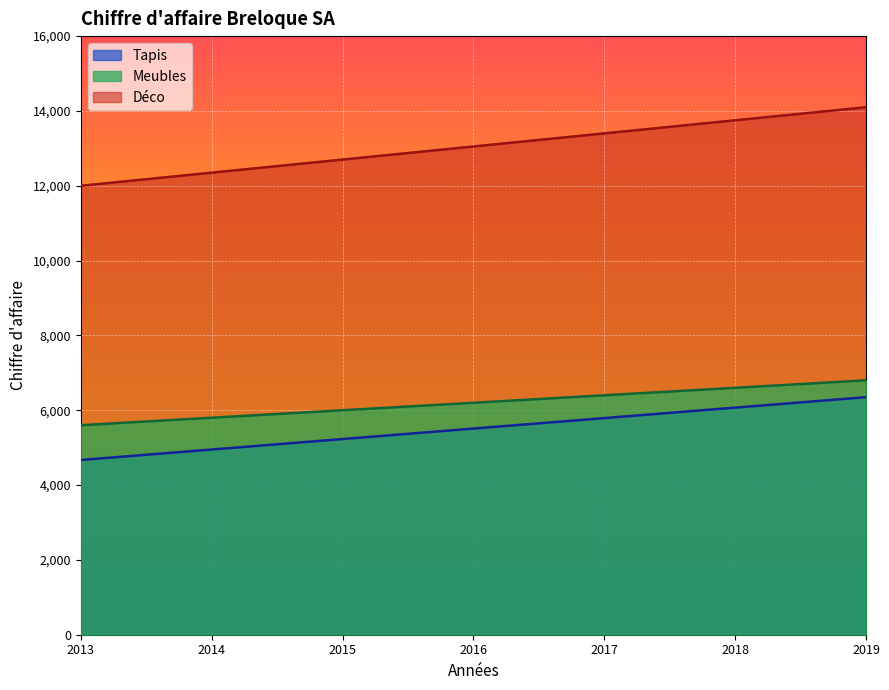

Rank the series at 2017 from lowest to highest value.

Tapis, Meubles, Déco